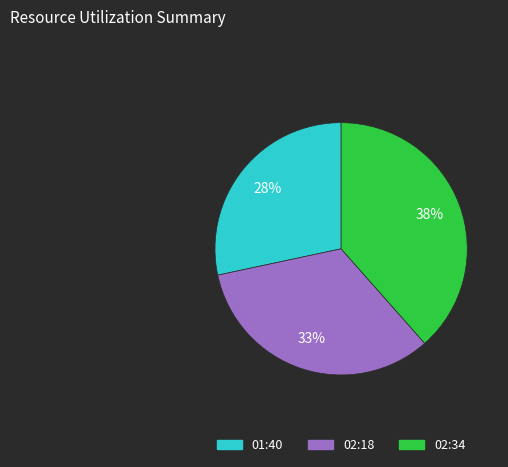

Rank the categories by value from lowest to highest.

01:40, 02:18, 02:34